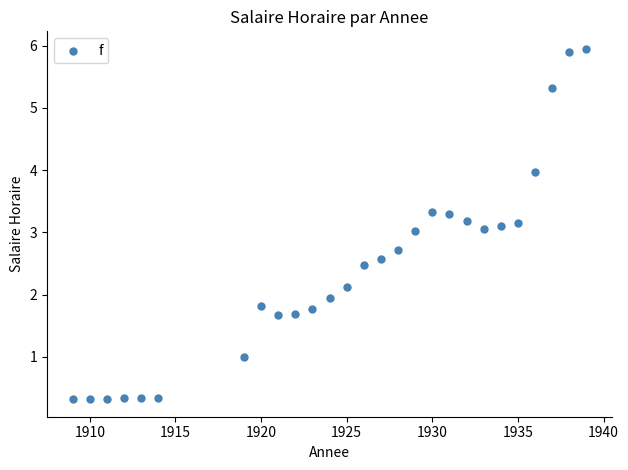

What is the range of Y values (max minus min)?

5.6